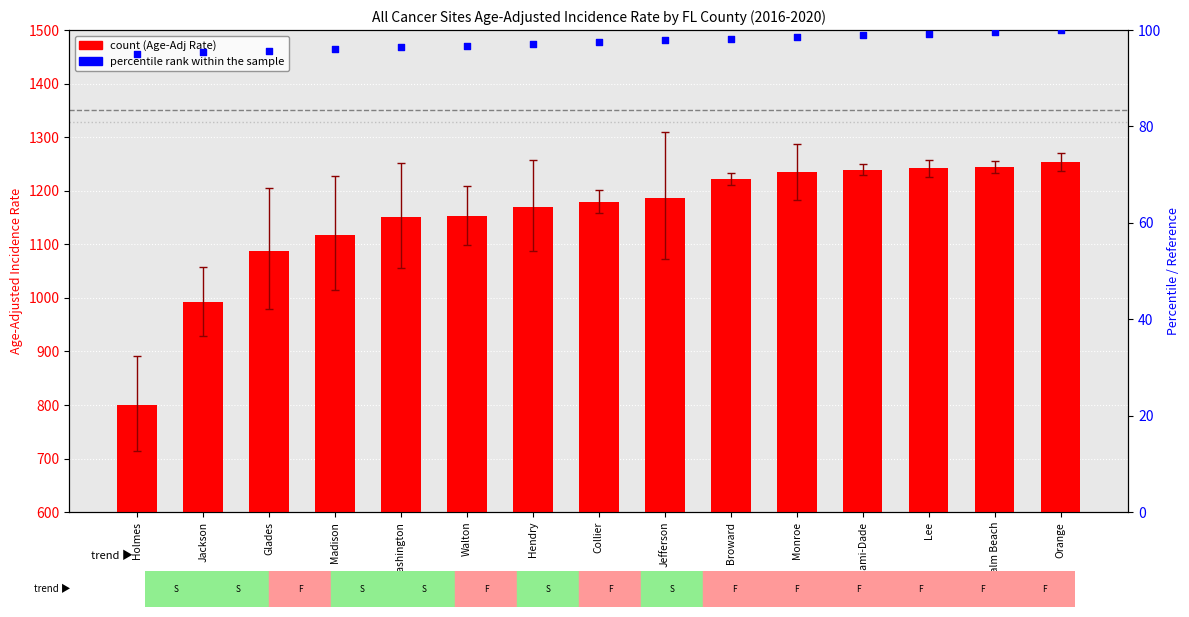

What is the total value across all series at Orange?

1353.8